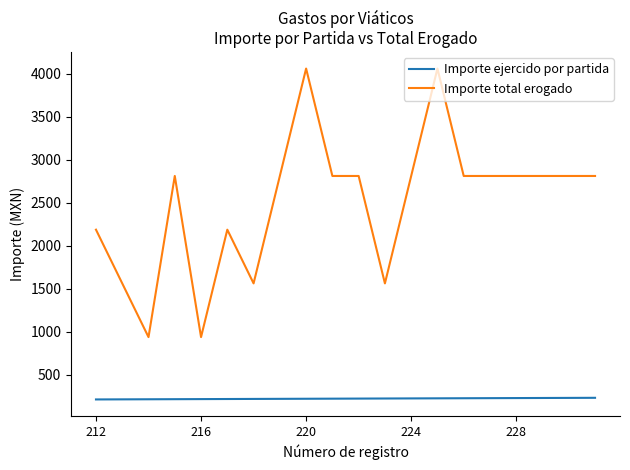

List the series in order of their peak value, highest first.

Importe total erogado, Importe ejercido por partida